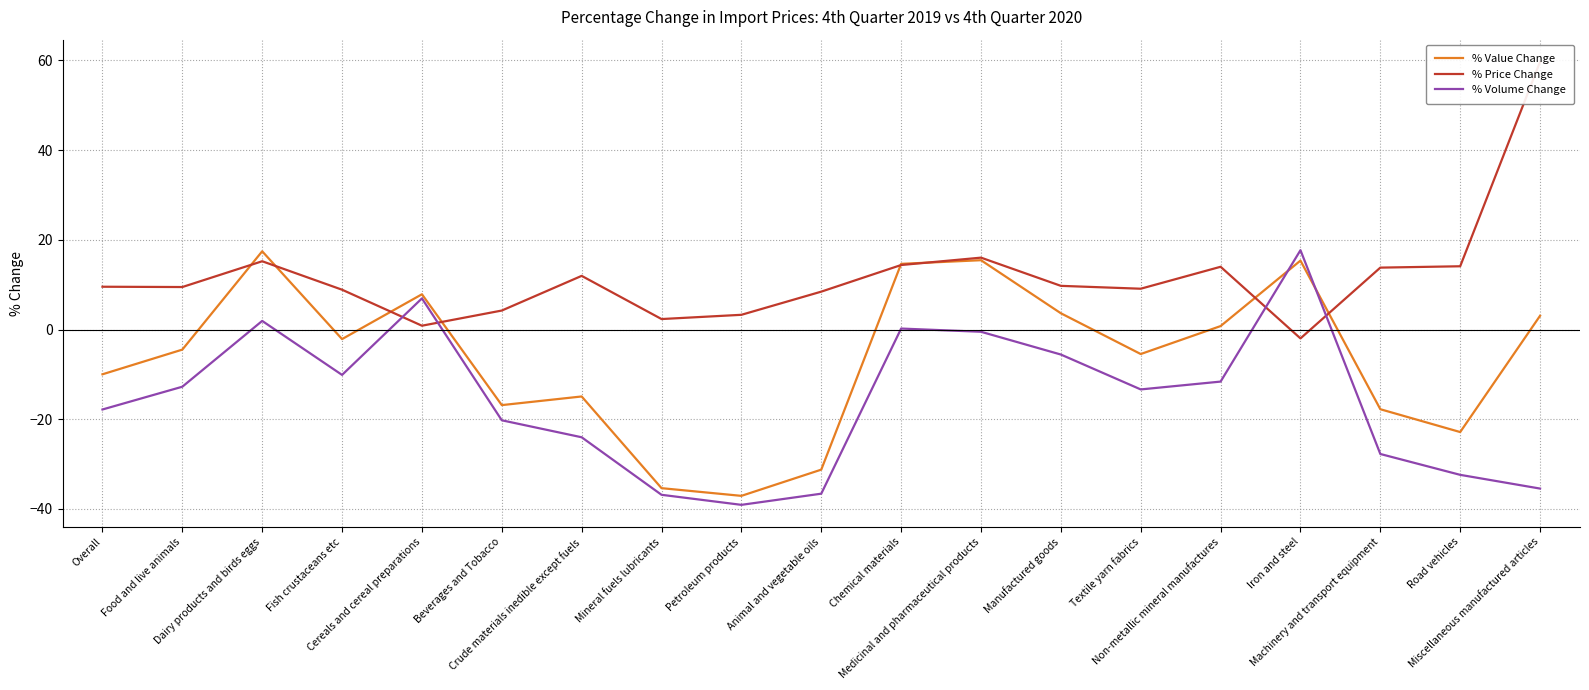

What is the sum of all % Volume Change values?

-297.3